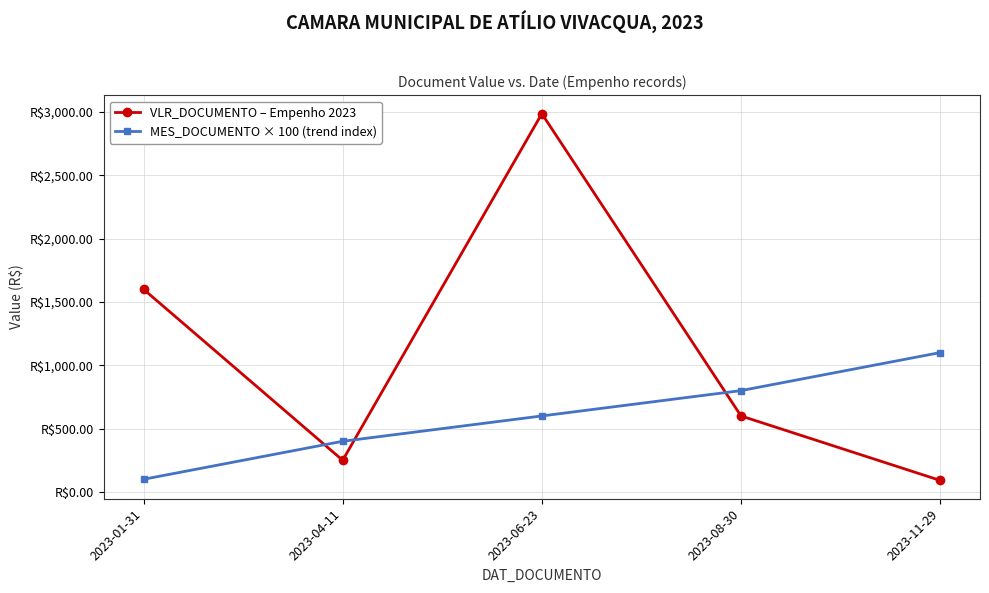

What is the label of the 3rd point from the right?

2023-06-23